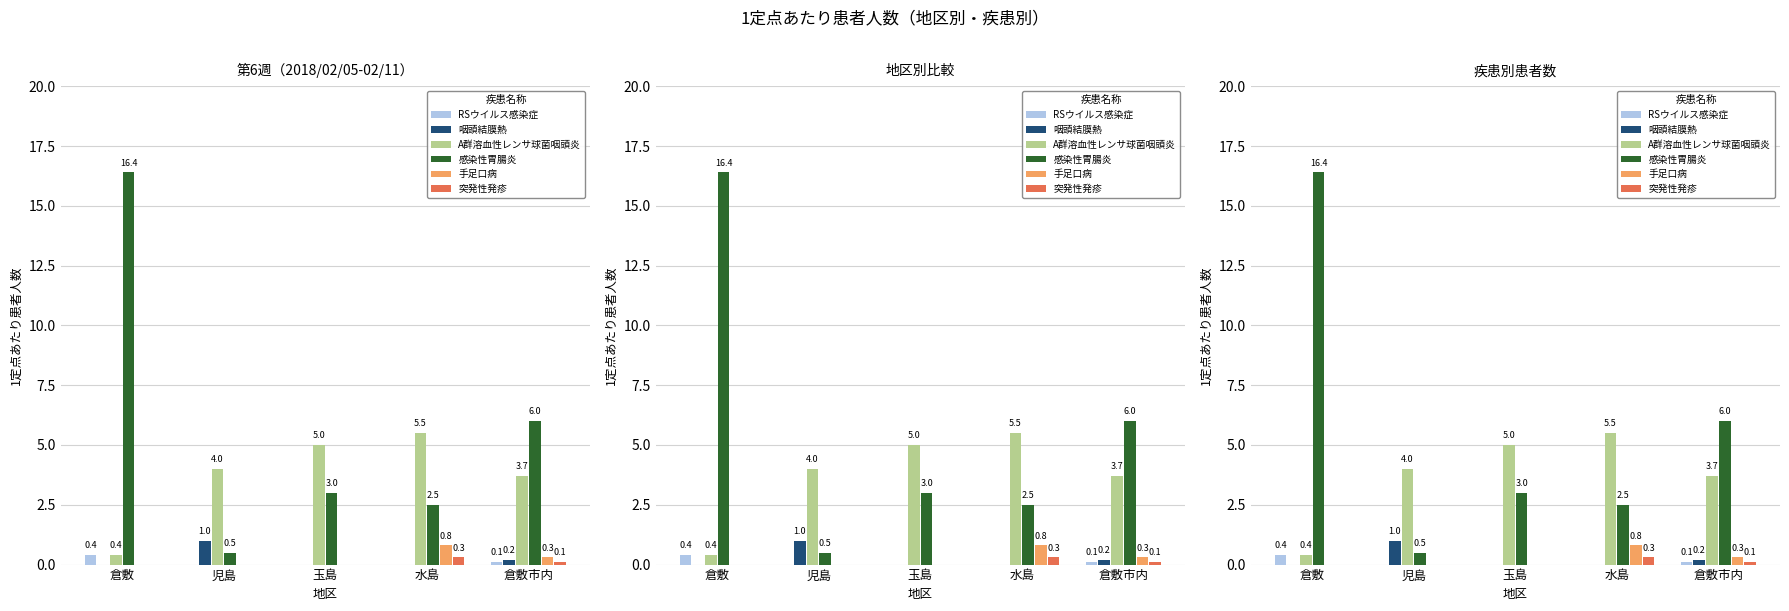

Which category has the lowest value in the 手足口病 series?

倉敷